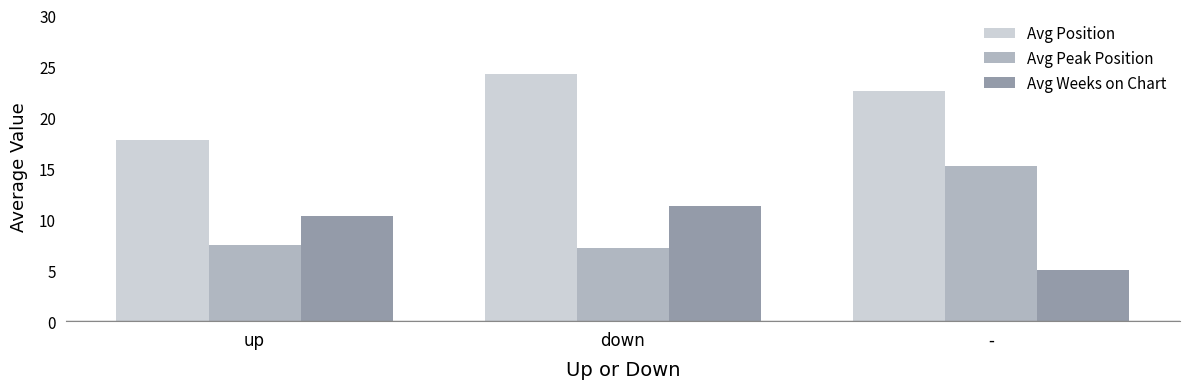

Where does the Avg Weeks on Chart series first go above 10?

up